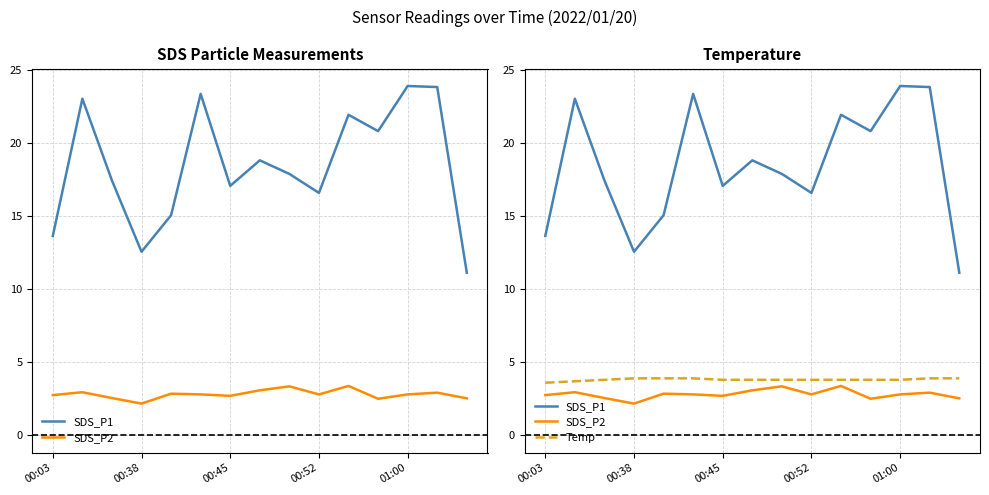

What is the average value of the Temp series?

3.8